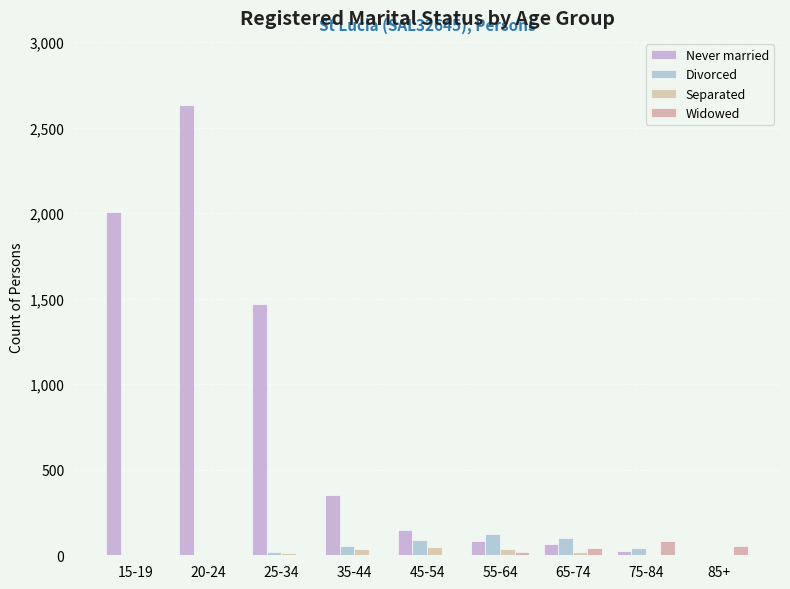

How many distinct data groups are displayed?

4